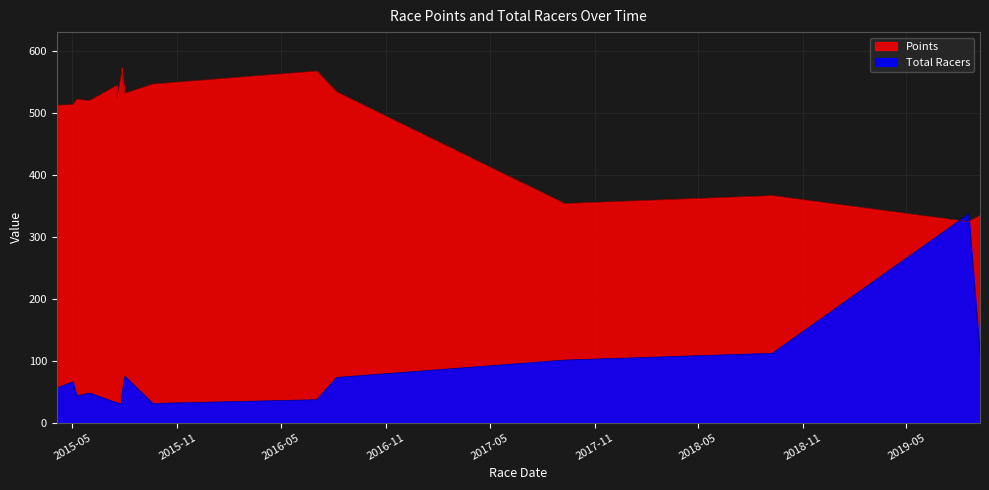

Between 2018-09-8 and 2015-09-19, which is larger?

2015-09-19